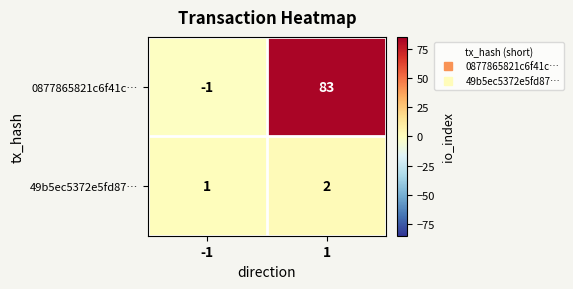

True or false: 49b5ec5372e5fd87… has a value of 2 at 1.

True